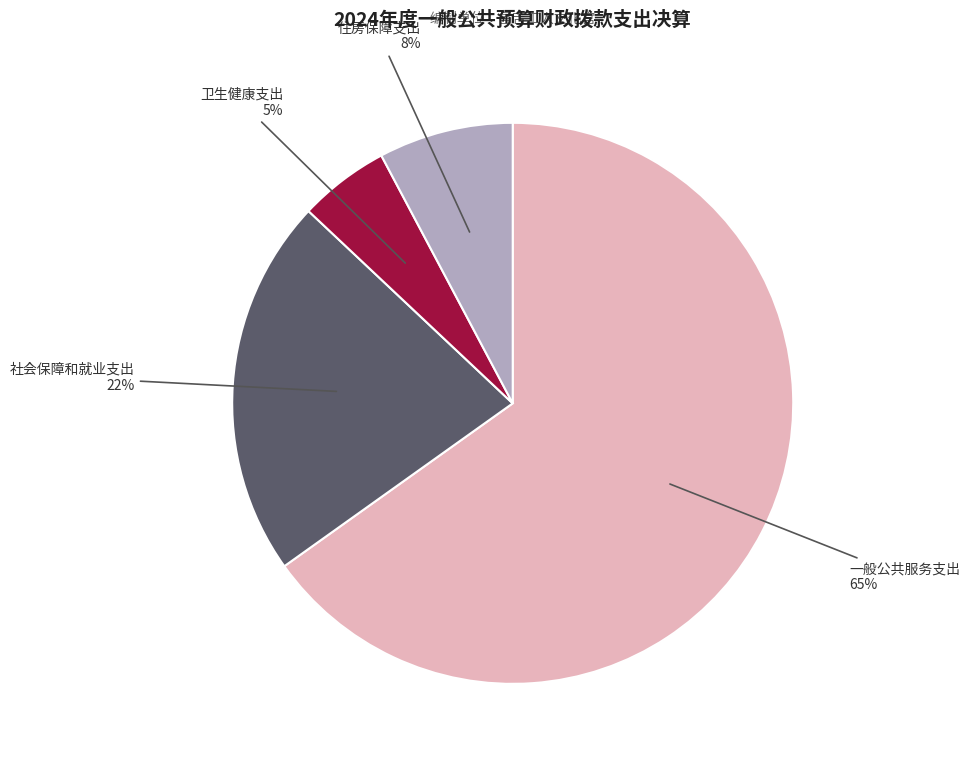

How many segments does this pie chart have?

4